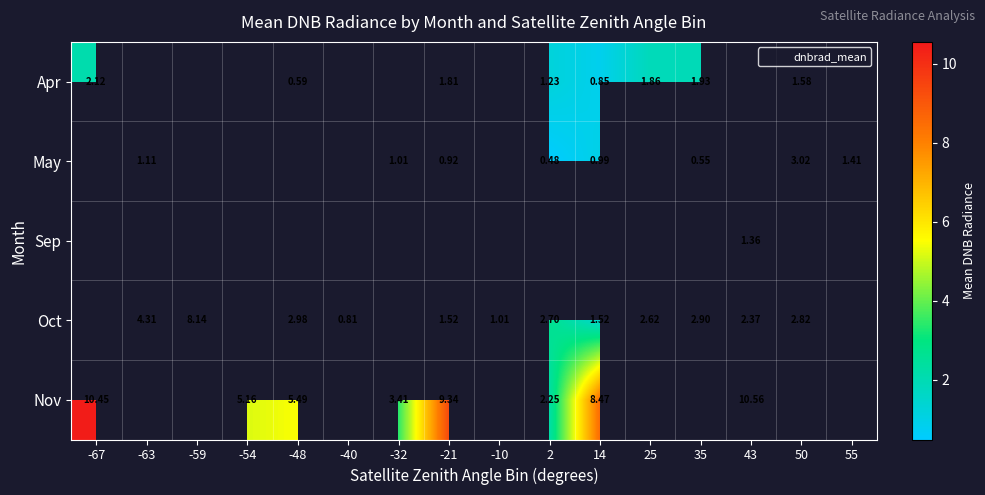

How many values in the Oct series exceed 2?

8